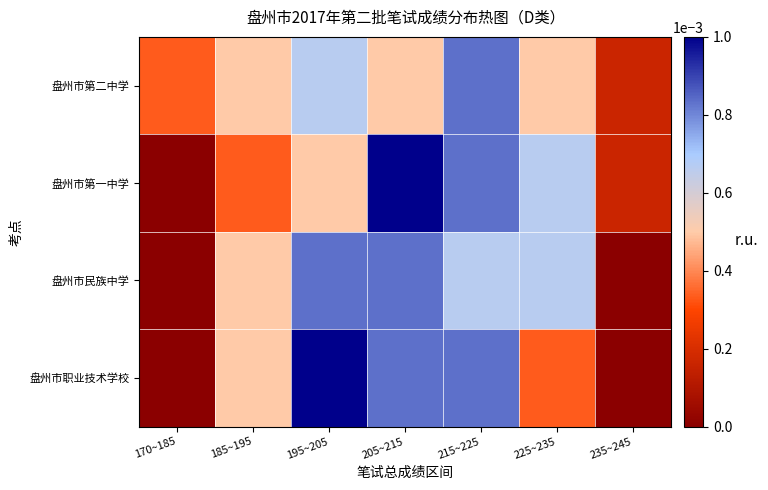

Which has a higher value, 195~205 or 215~225?

215~225